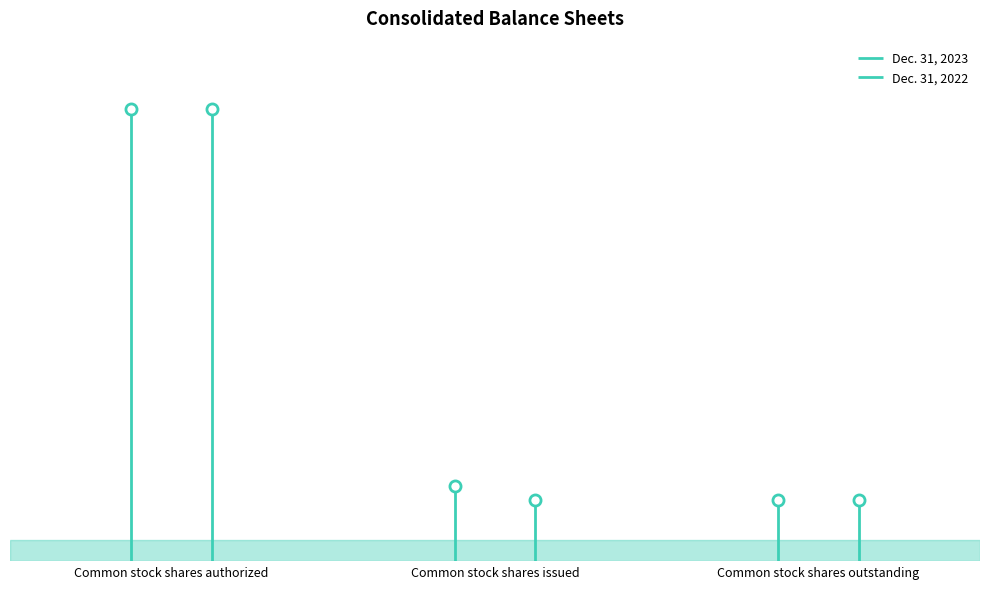

How many data points in Dec. 31, 2022 are above 1010560?

1